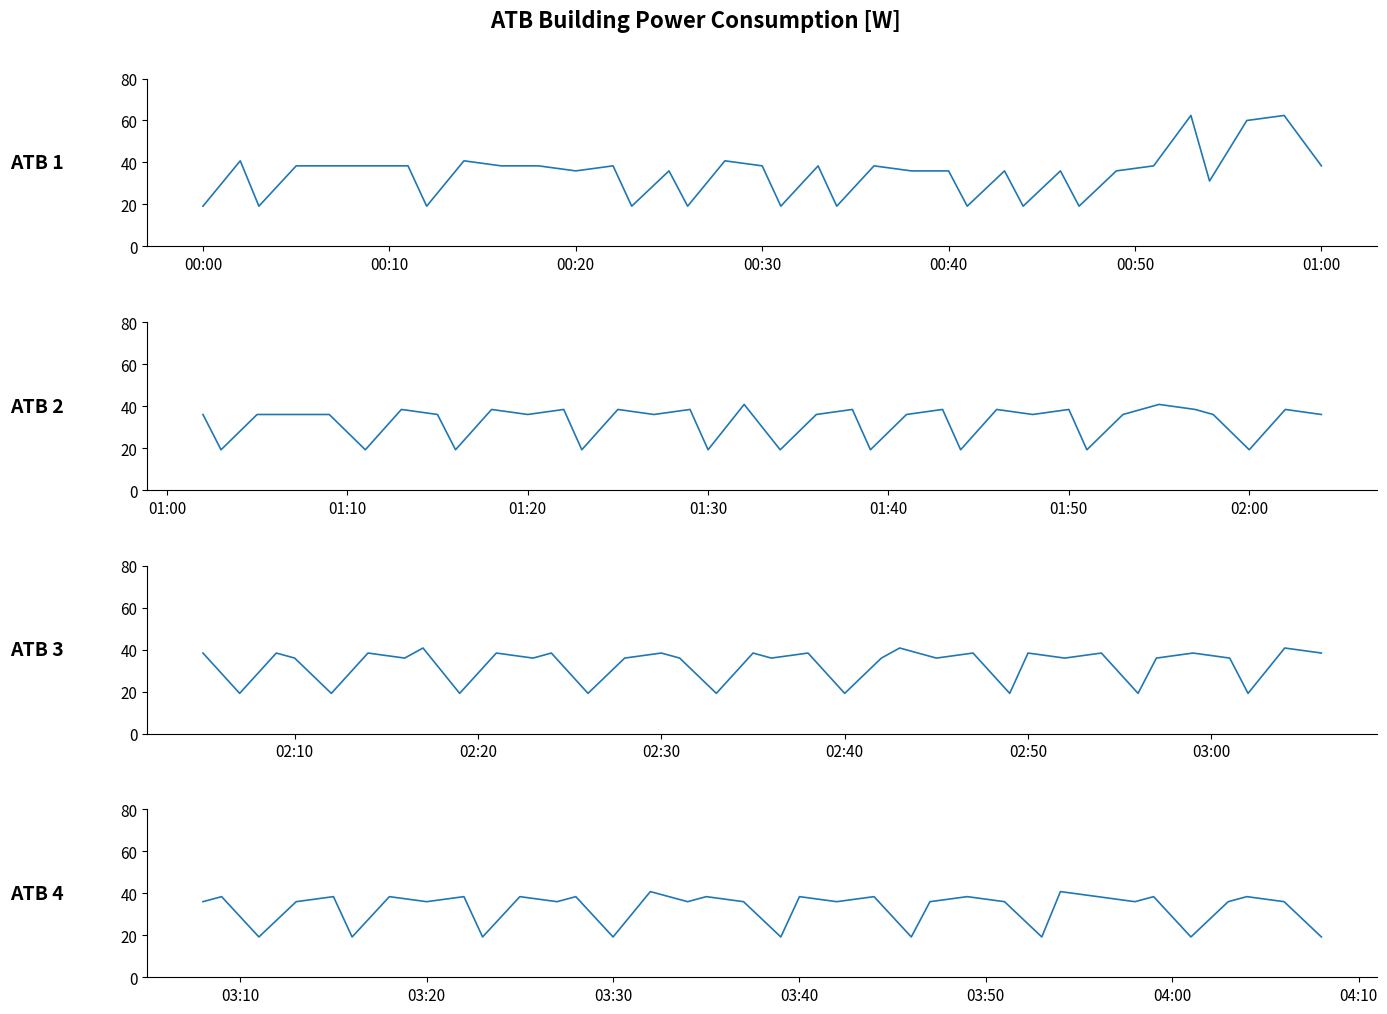

What is the minimum value for atb segment 2?

19.2